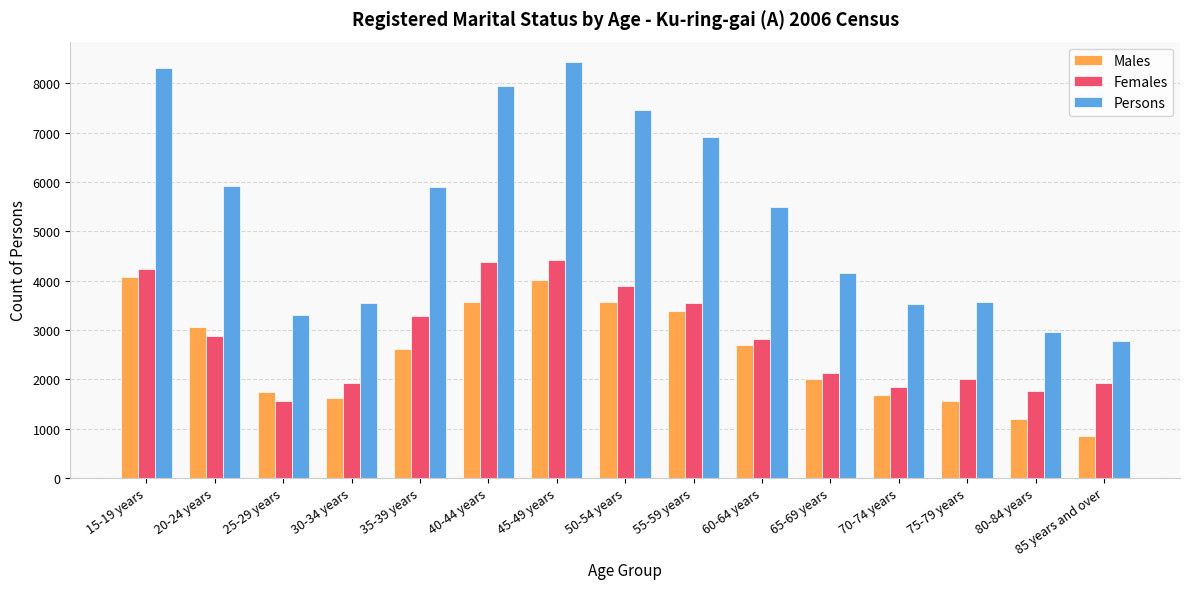

At which category is the sum across all series the highest?

45-49 years